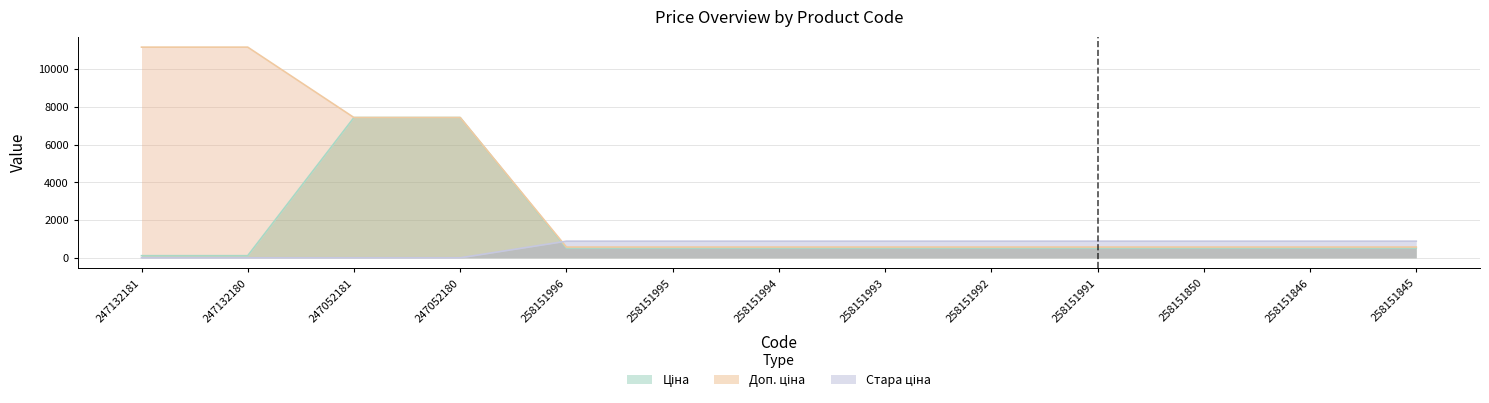

What position from the right is 247132180?

12